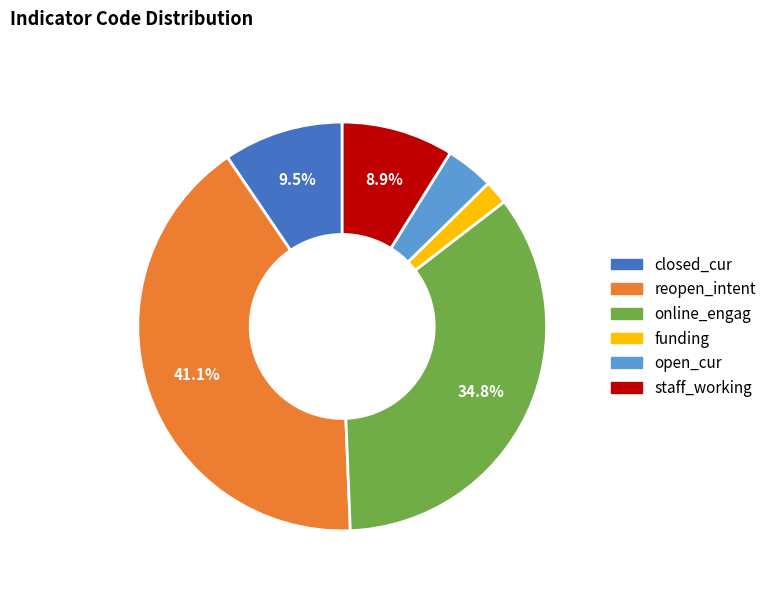

To the nearest percent, what is the combined percentage of reopen_intent and funding?

43%